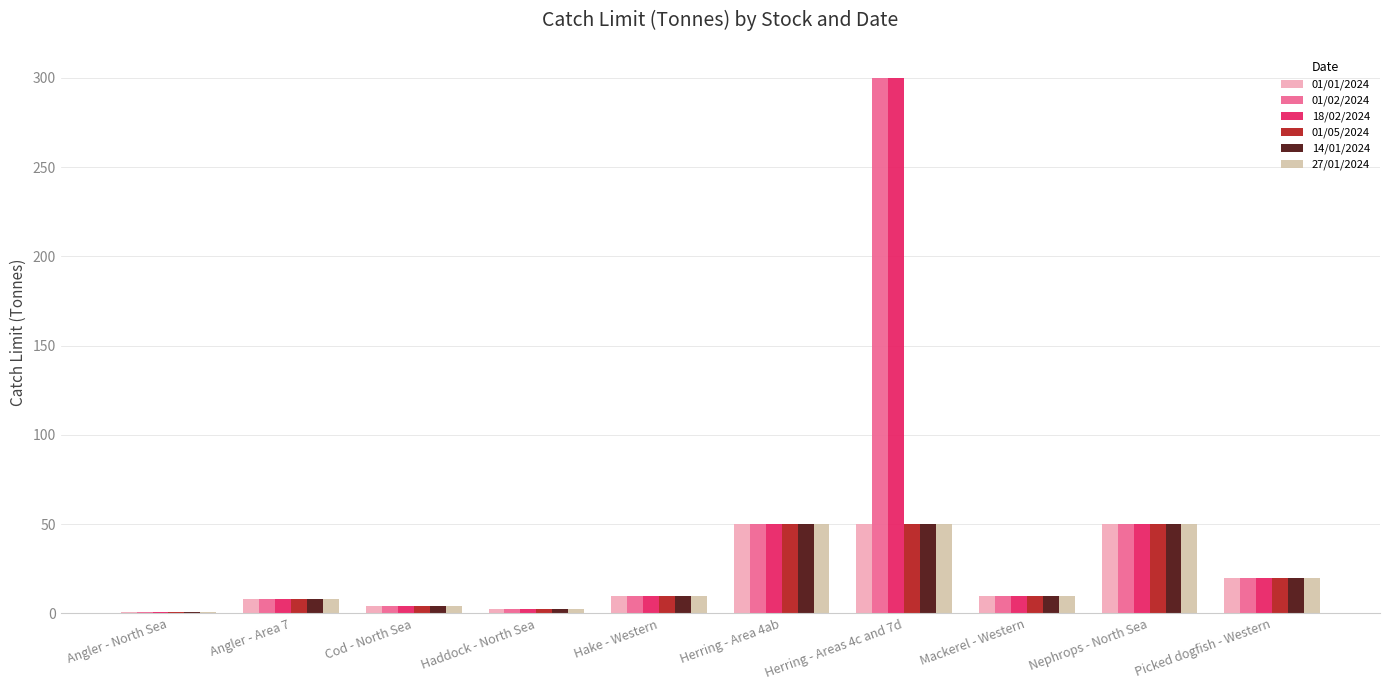

What is the highest value of the 27/01/2024 series?

50.0